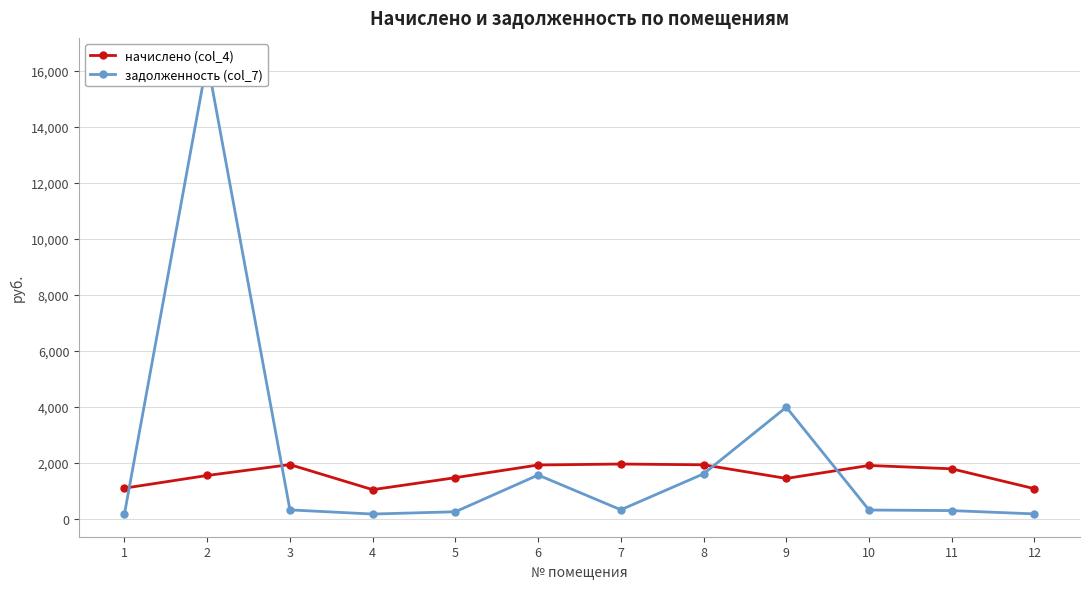

At which label is начислено (col_4) closest to 1501?

5